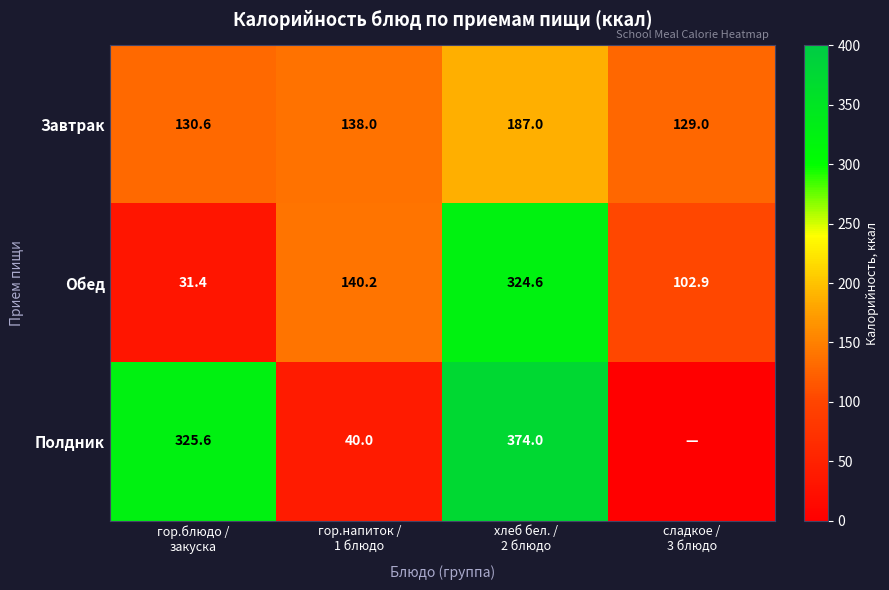

How many data points does each series have?

4